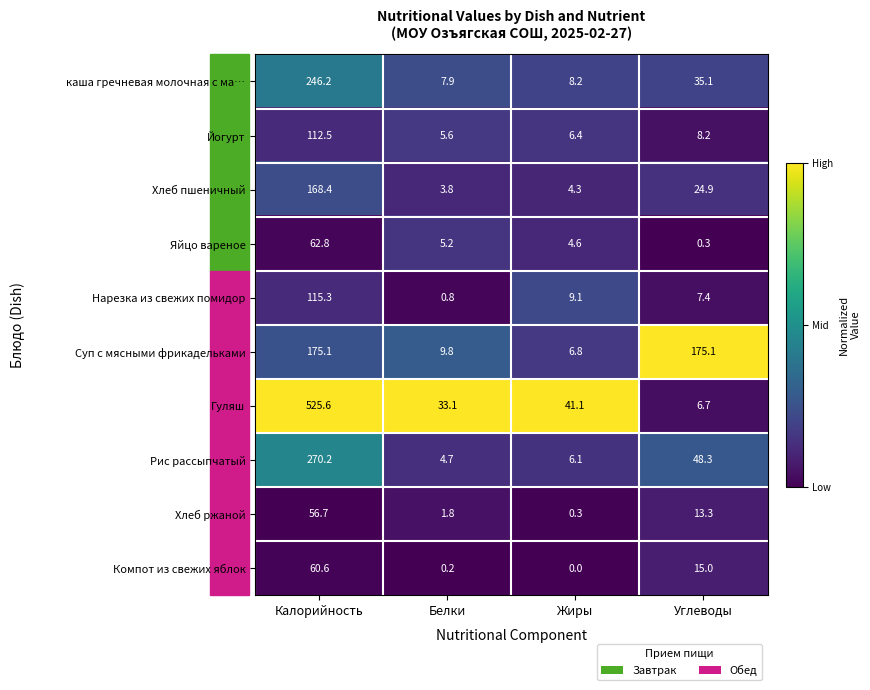

What is the lowest value of the Нарезка из свежих помидор series?

0.8